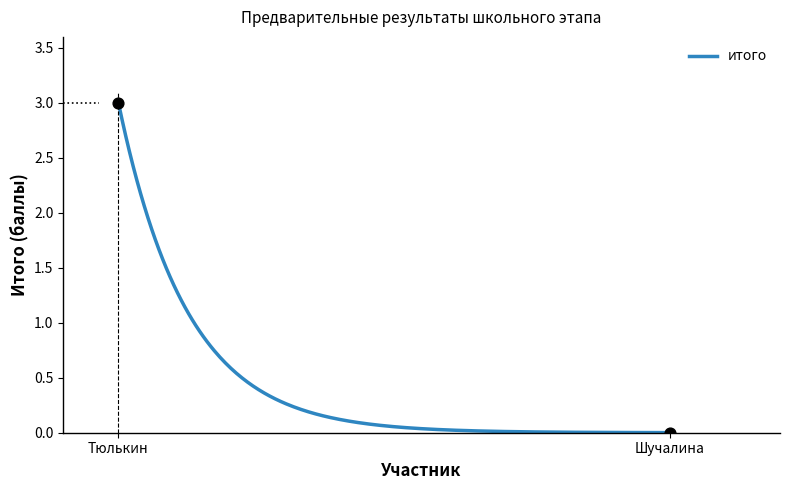

Between Шучалина and Тюлькин, which is larger?

Тюлькин